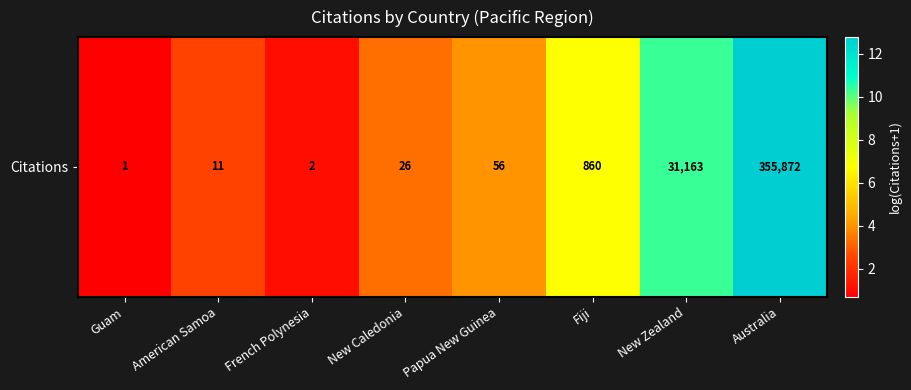

What is the approximate value at New Zealand?

10.3